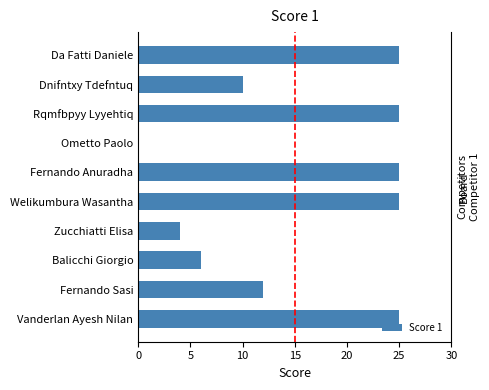

What is the sum of the values at Balicchi Giorgio and Da Fatti Daniele?

31